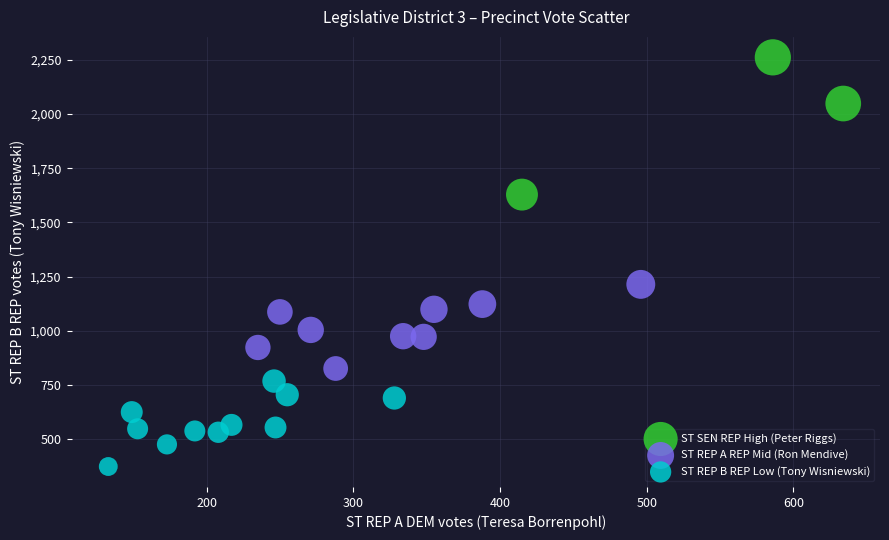

Which series contains the lowest Y value?

ST REP B REP Low (Tony Wisniewski)